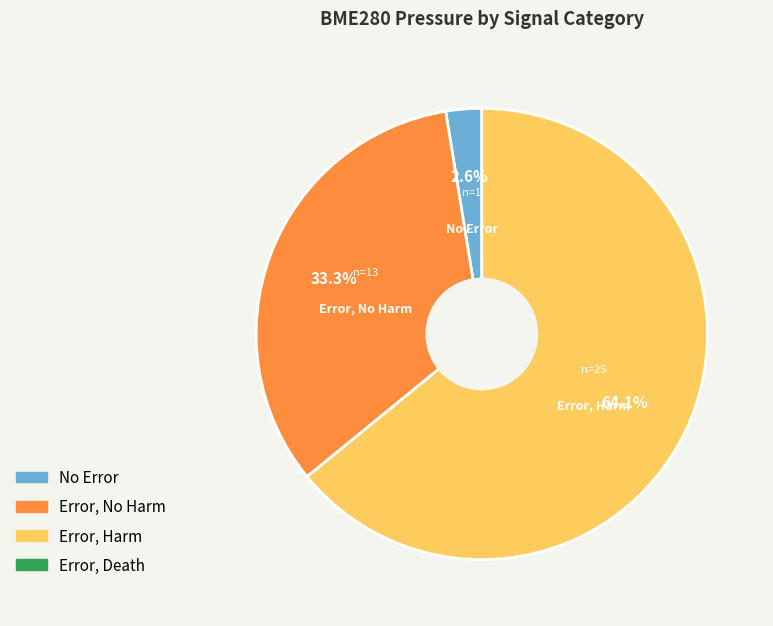

How many segments does this pie chart have?

3